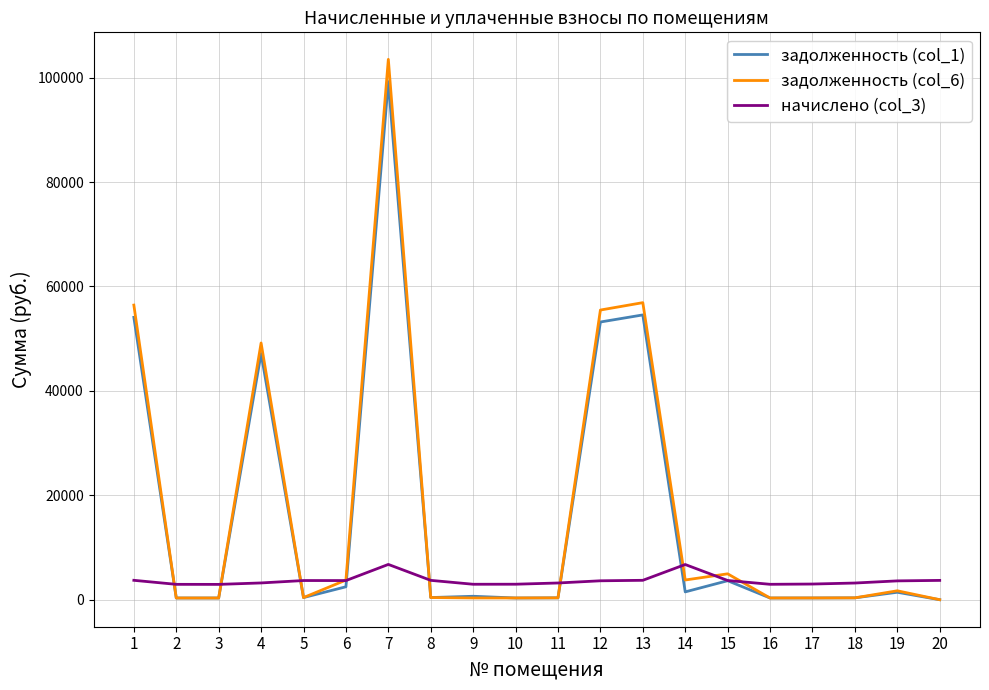

True or false: начислено (col_3) and задолженность (col_6) cross at least once.

True